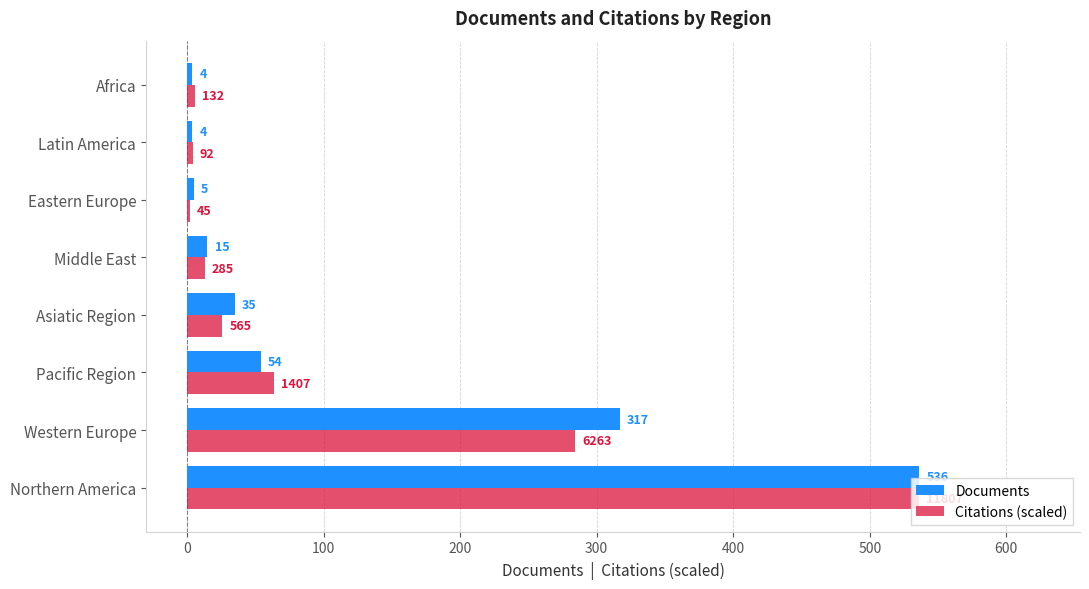

The Documents series shows 550.3 at Western Europe. True or false?

False